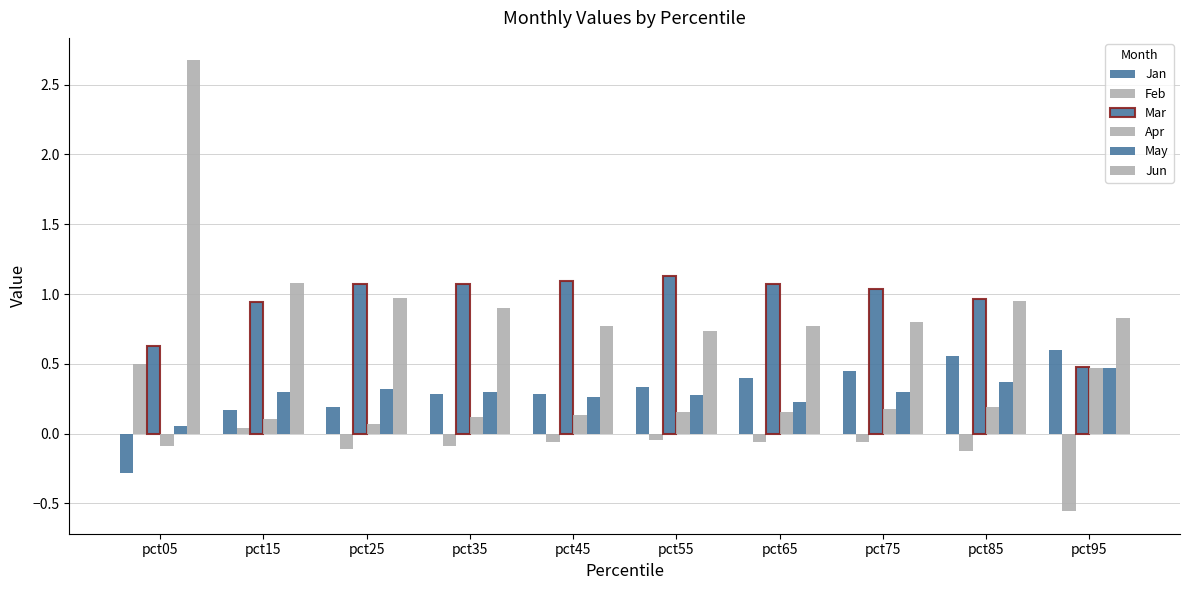

Count the number of data series in this chart.

6